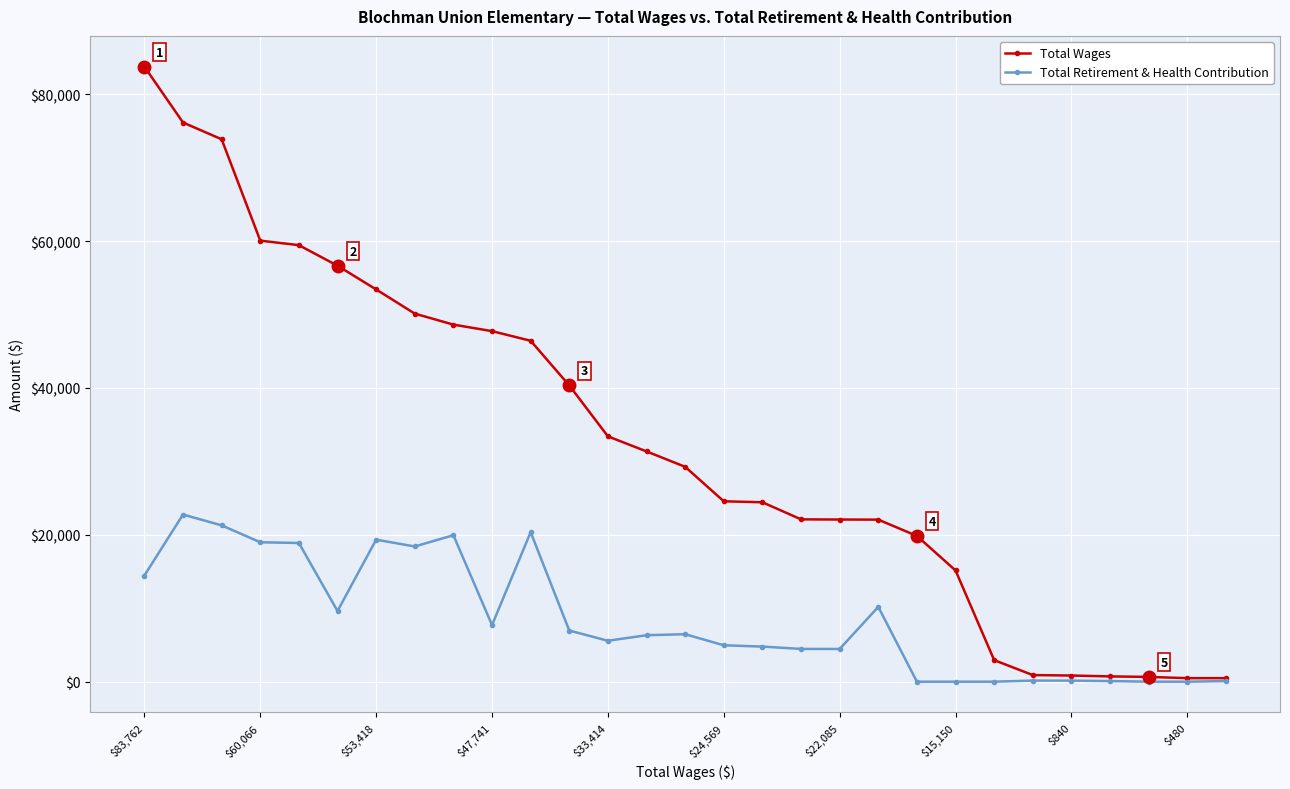

Rank the series by their average value, from lowest to highest.

Total Retirement & Health Contribution, Total Wages